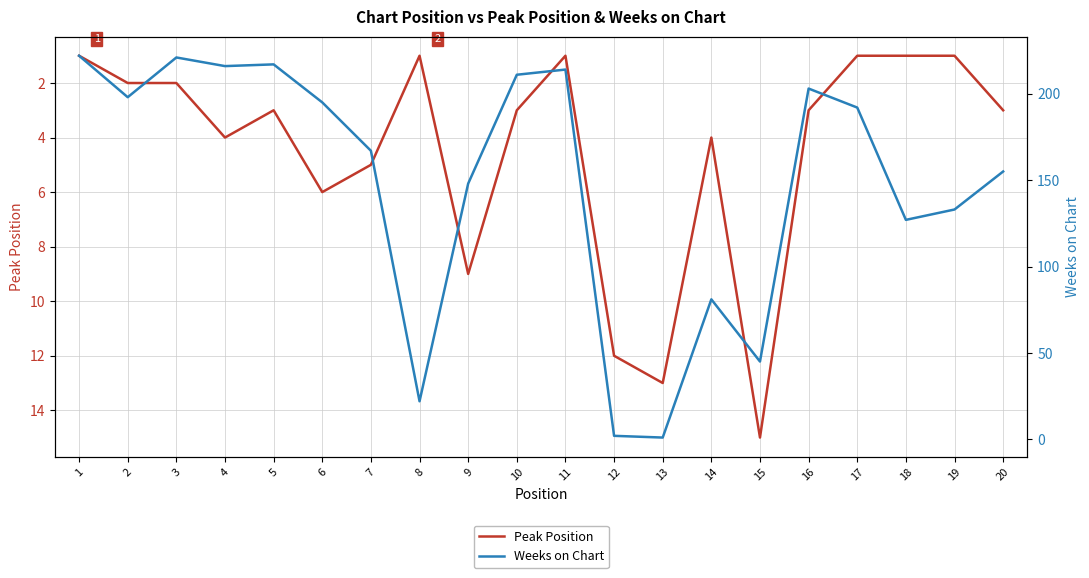

Which category has the lowest value across all series?

1